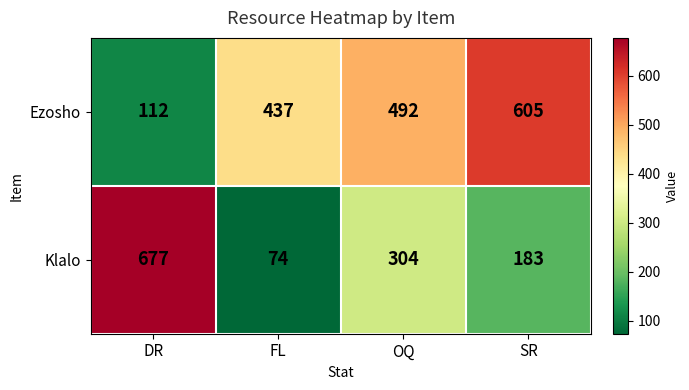

The value of Ezosho at FL is 104. True or false?

False